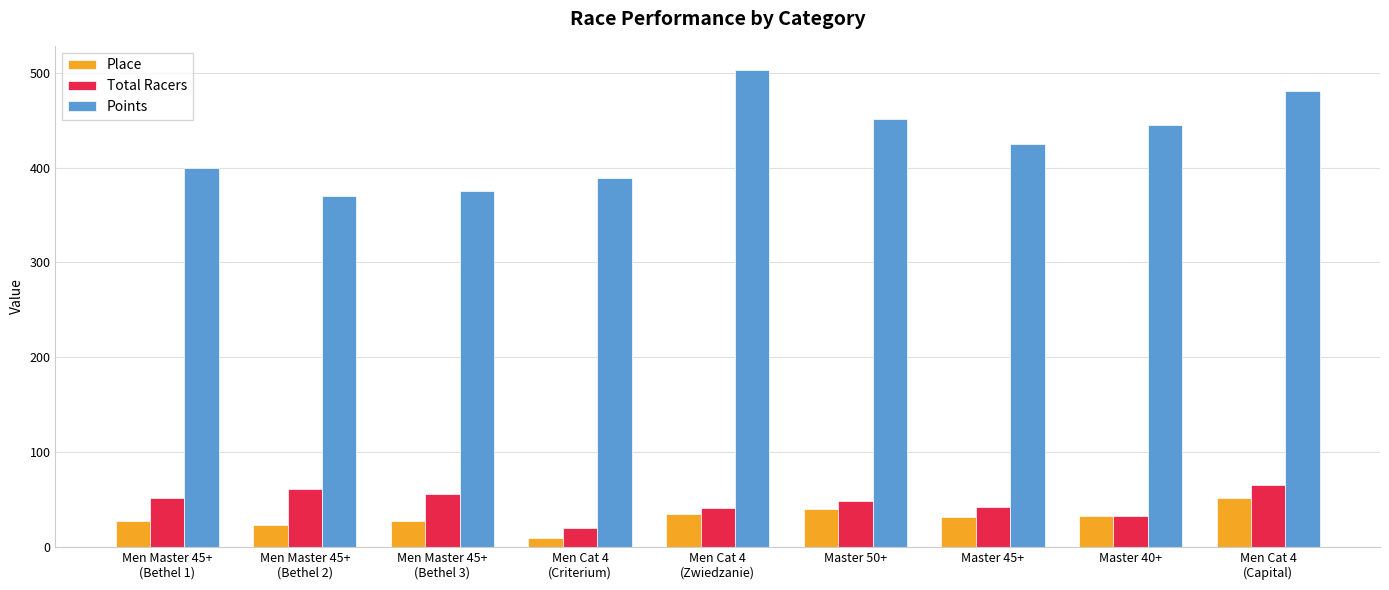

Rank the series at Men Cat 4
(Criterium) from highest to lowest value.

Points, Total Racers, Place